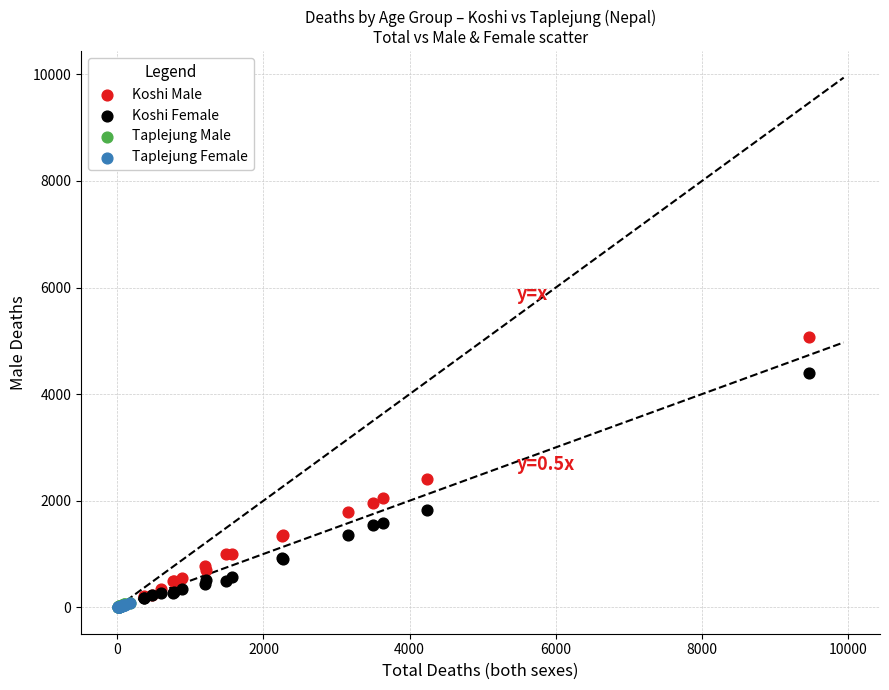

Which series contains the highest Y value?

Koshi Male